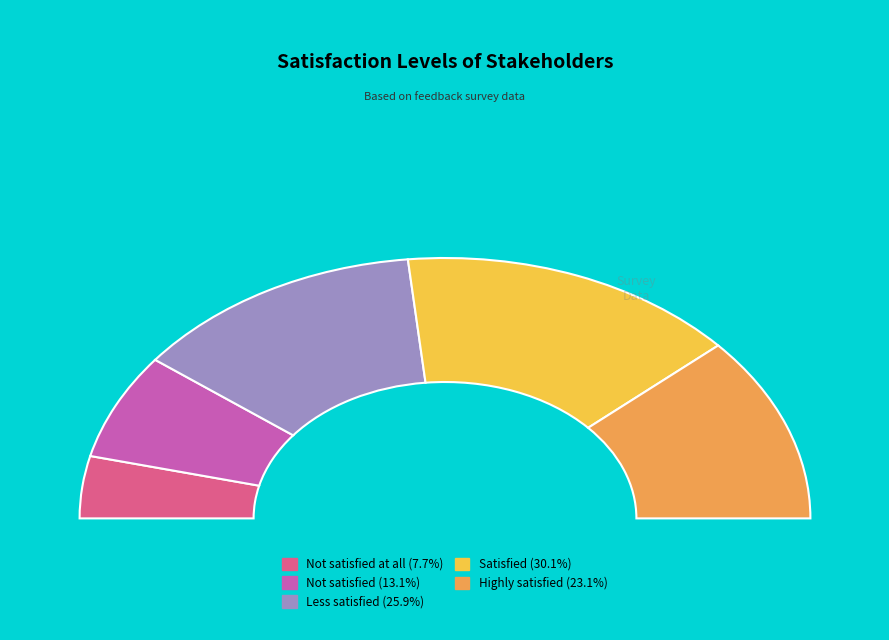

What is the smallest slice in the pie chart?

Not satisfied at all